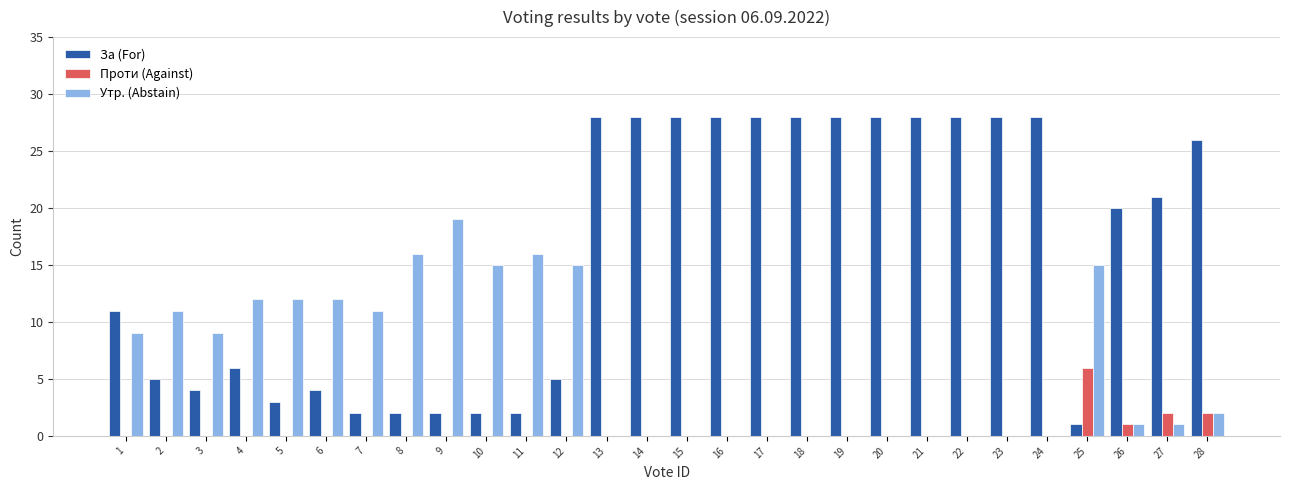

Reading left to right, extract all data points from this chart.

За (For): 11	5	4	6	3	4	2	2	2	2	2	5	28	28	28	28	28	28	28	28	28	28	28	28	1	20	21	26
Проти (Against): 0	0	0	0	0	0	0	0	0	0	0	0	0	0	0	0	0	0	0	0	0	0	0	0	6	1	2	2
Утр. (Abstain): 9	11	9	12	12	12	11	16	19	15	16	15	0	0	0	0	0	0	0	0	0	0	0	0	15	1	1	2